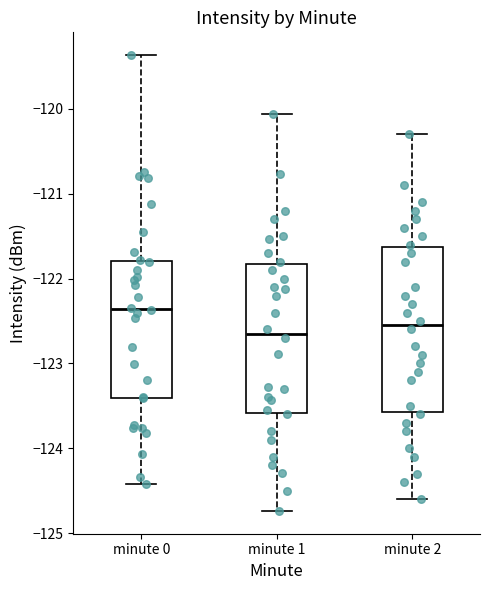

Reading left to right, read every box against the y-axis: the position of its median line, the range the box covers, and the ends of its whiskers. The values are not printed on the chart, so give them approximately, as read against the axis.

minute 0: median -122.4, box -123.4 to -121.8, whiskers -124.4 to -119.4
minute 1: median -122.6, box -123.6 to -121.8, whiskers -124.7 to -120.1
minute 2: median -122.5, box -123.6 to -121.6, whiskers -124.6 to -120.3